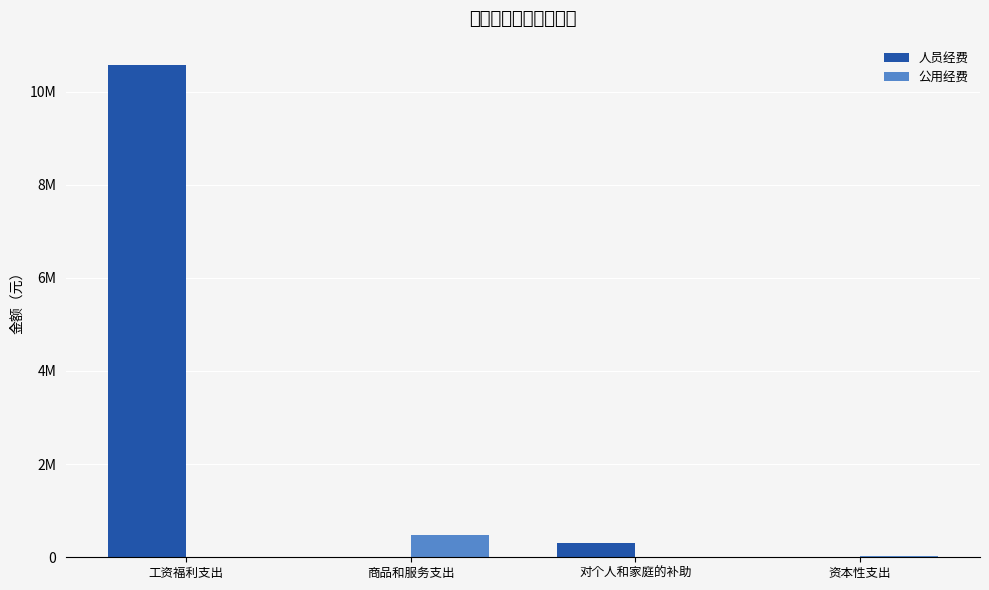

What are all the series names shown in the legend?

人员经费, 公用经费